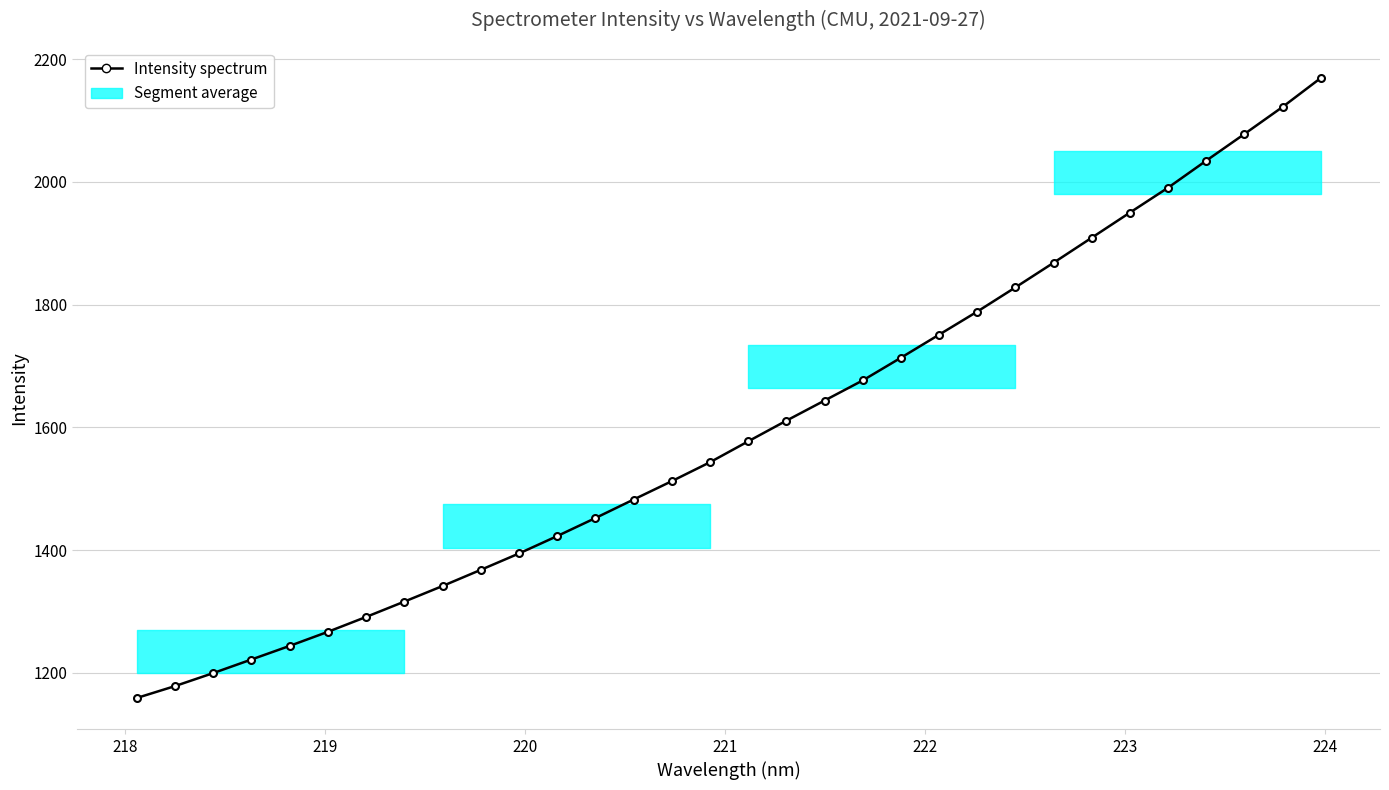

What is the value of the 2nd point from the left?

1178.5